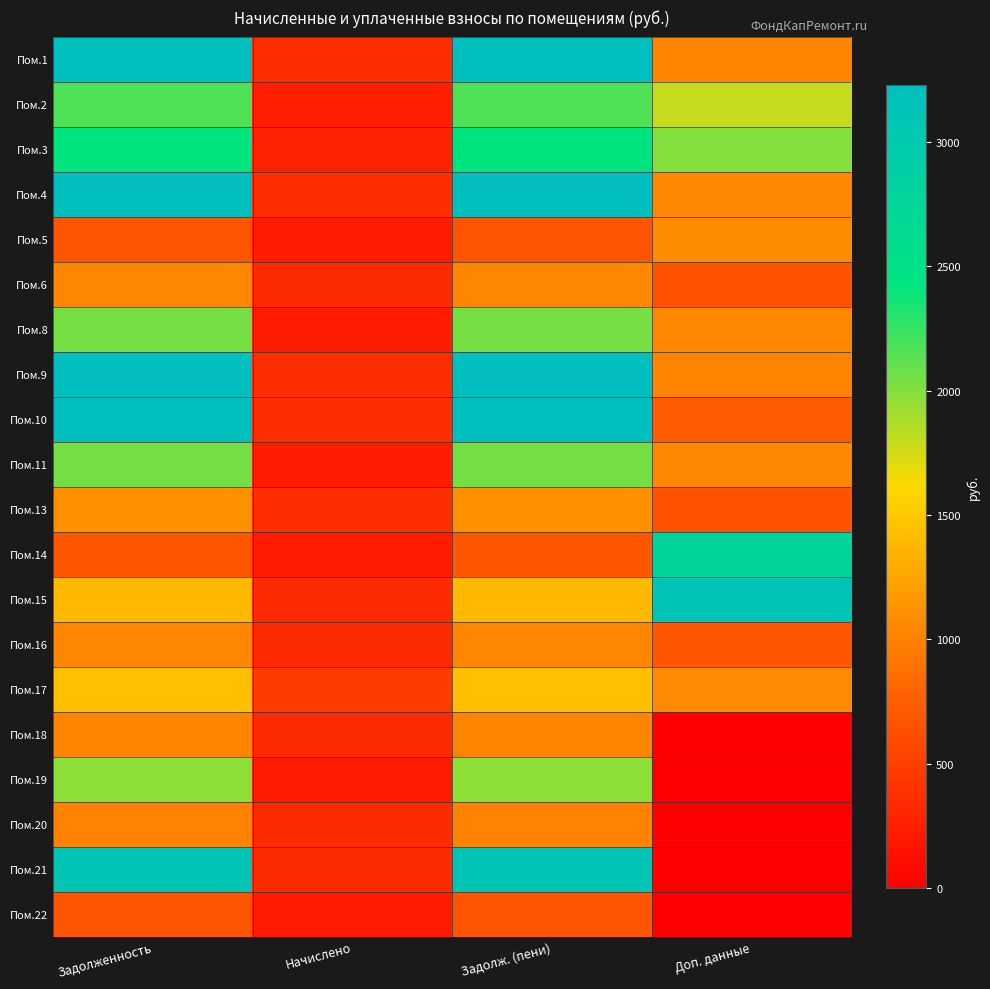

Reading left to right, transcribe all the data shown in this chart.

Пом.1: Задолженность=3228.8	Начислено=362.2	Задолж. (пени)=3228.8	Доп. данные=1032.0
Пом.2: Задолженность=2170.9	Начислено=243.6	Задолж. (пени)=2170.9	Доп. данные=1796.2
Пом.3: Задолженность=2429.2	Начислено=272.6	Задолж. (пени)=2429.2	Доп. данные=2004.9
Пом.4: Задолженность=3210.3	Начислено=360.2	Задолж. (пени)=3210.3	Доп. данные=1044.4
Пом.5: Задолженность=672.8	Начислено=224.2	Задолж. (пени)=672.8	Доп. данные=1077.6
Пом.6: Задолженность=1036.2	Начислено=347.1	Задолж. (пени)=1036.2	Доп. данные=667.7
Пом.8: Задолженность=2048.0	Начислено=229.8	Задолж. (пени)=2048.0	Доп. данные=1050.7
Пом.9: Задолженность=3210.3	Начислено=360.2	Задолж. (пени)=3210.3	Доп. данные=1021.7
Пом.10: Задолженность=3216.4	Начислено=360.9	Задолж. (пени)=3216.4	Доп. данные=719.5
Пом.11: Задолженность=2054.1	Начислено=230.5	Задолж. (пени)=2054.1	Доп. данные=1042.4
Пом.13: Задолженность=1107.5	Начислено=369.1	Задолж. (пени)=1107.5	Доп. данные=657.4
Пом.14: Задолженность=690.5	Начислено=231.8	Задолж. (пени)=690.5	Доп. данные=2779.1
Пом.15: Задолженность=1396.6	Начислено=349.1	Задолж. (пени)=1396.6	Доп. данные=3105.8
Пом.16: Задолженность=1037.1	Начислено=345.7	Задолж. (пени)=1037.1	Доп. данные=684.3
Пом.17: Задолженность=1444.0	Начислено=483.0	Задолж. (пени)=1444.0	Доп. данные=1058.9
Пом.18: Задолженность=1032.0	Начислено=345.7	Задолж. (пени)=1032.0	Доп. данные=0.0
Пом.19: Задолженность=1968.0	Начислено=220.8	Задолж. (пени)=1968.0	Доп. данные=0.0
Пом.20: Задолженность=1019.6	Начислено=341.6	Задолж. (пени)=1019.6	Доп. данные=0.0
Пом.21: Задолженность=3099.6	Начислено=347.8	Задолж. (пени)=3099.6	Доп. данные=0.0
Пом.22: Задолженность=672.8	Начислено=224.2	Задолж. (пени)=672.8	Доп. данные=0.0